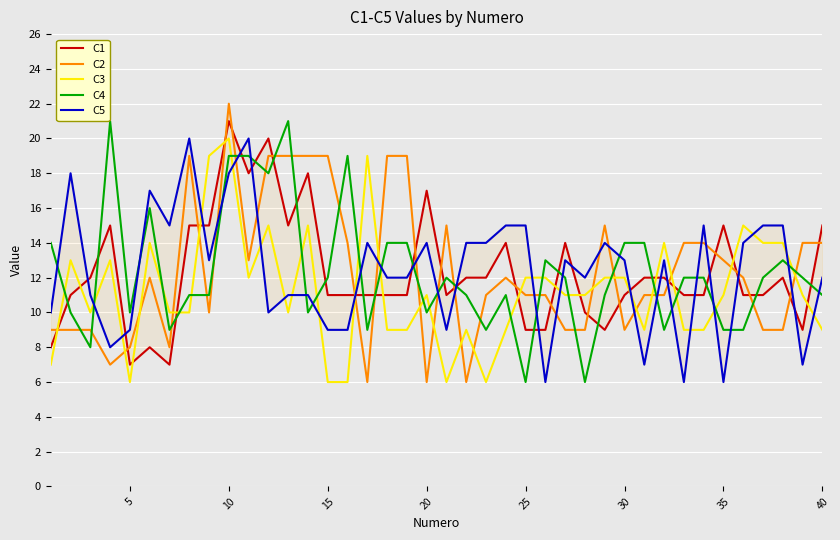

How many intersections are there between C4 and C2?

21